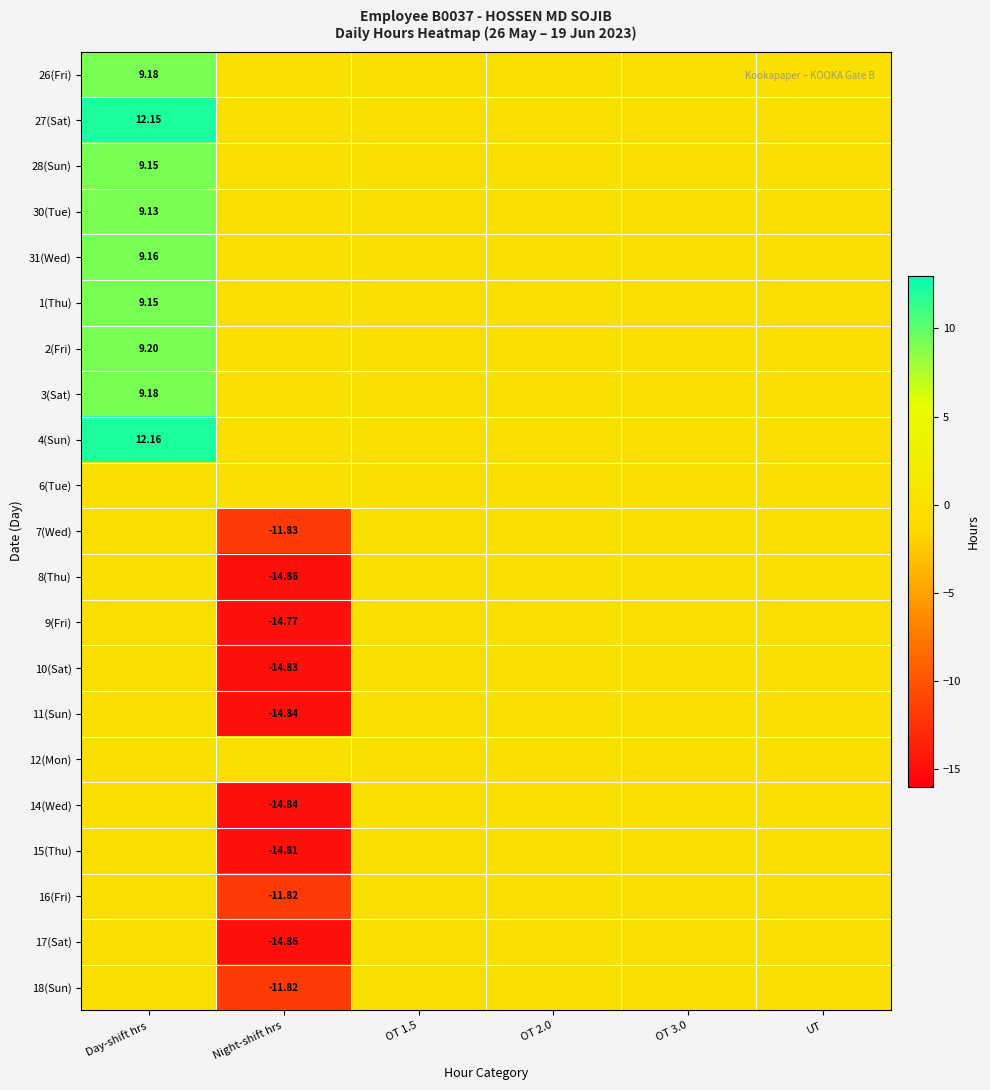

At which label is 28(Sun) closest to 4?

Night-shift hrs